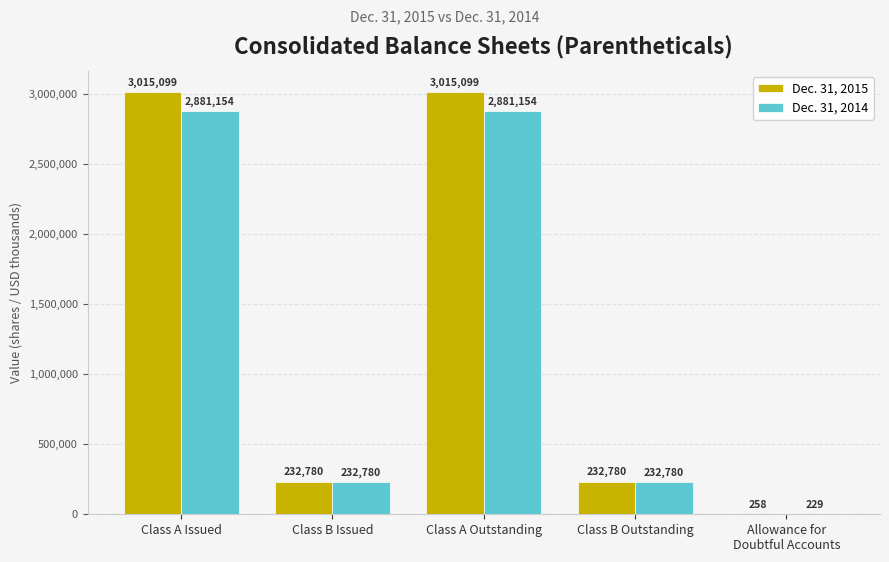

What is the total value across all series at Class A Outstanding?

5896253